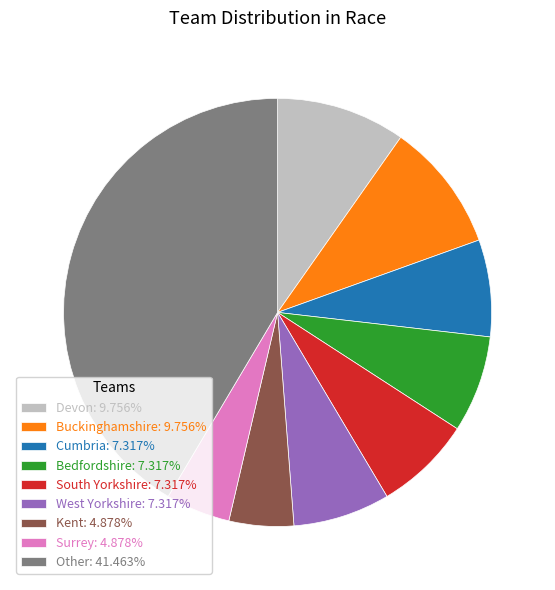

Combined, do Bedfordshire: 7.317% and Kent: 4.878% account for over 50%?

No